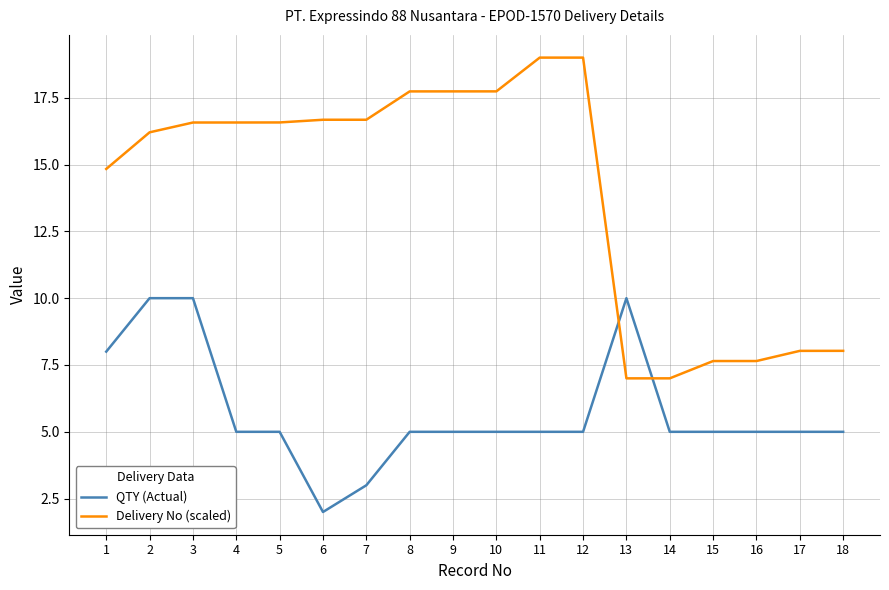

At which category does the chart reach its minimum across all series?

6